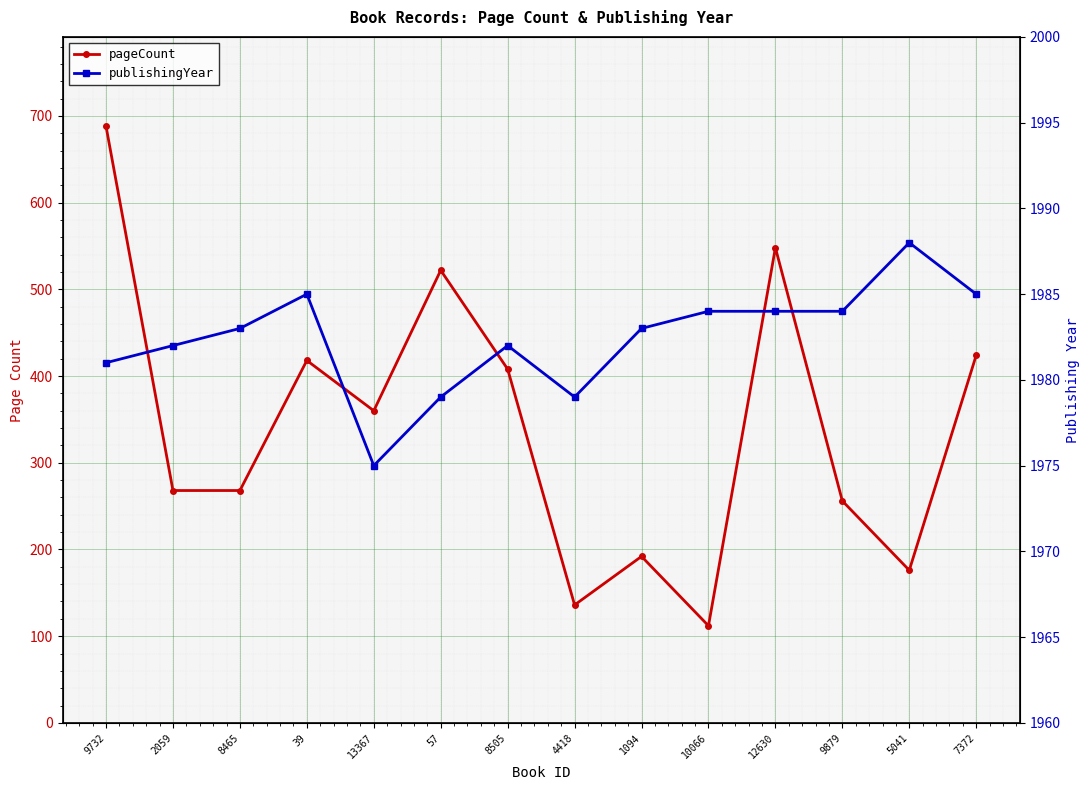

What is the label of the 11th point from the right?

39